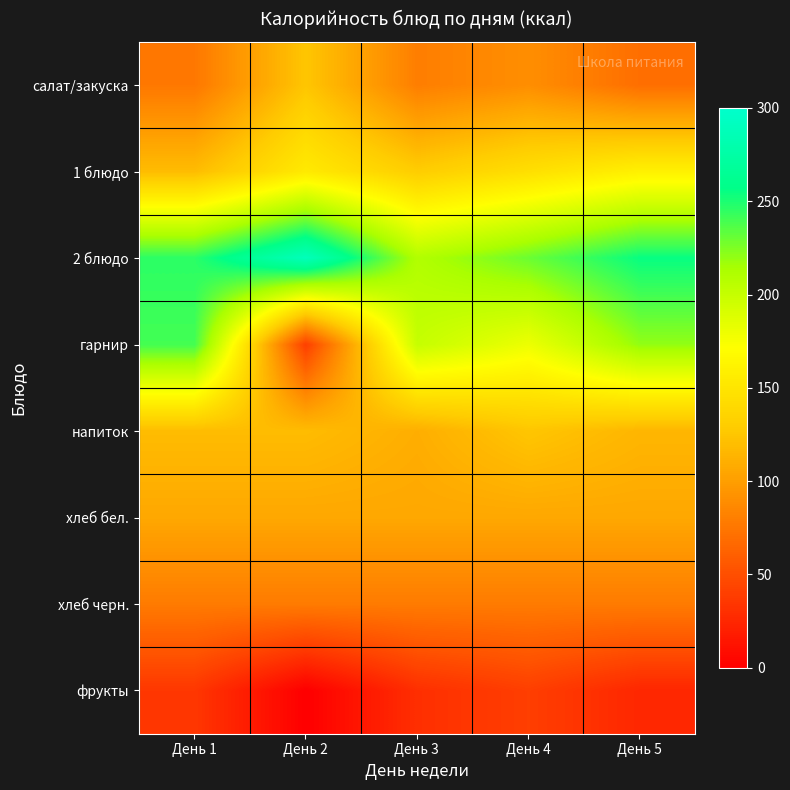

At День 2, list the series in order from largest to smallest.

2 блюдо, 1 блюдо, салат/закуска, напиток, хлеб бел., хлеб черн., гарнир, фрукты